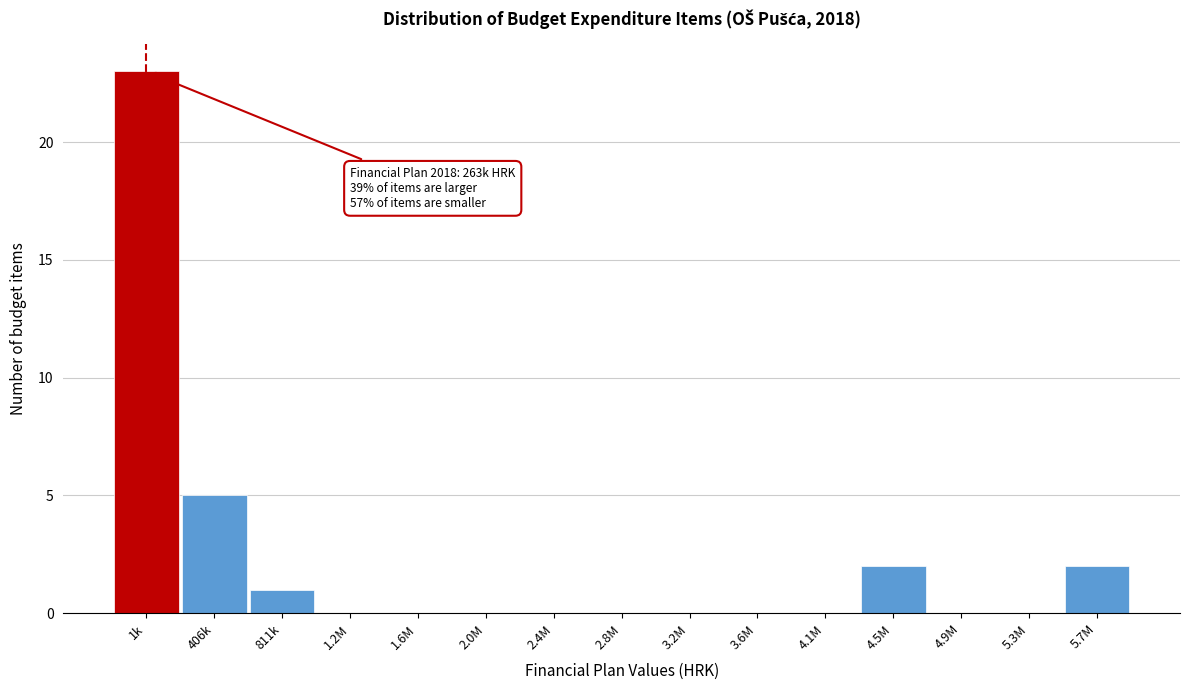

Reading left to right, list all the values displayed in this chart.

1k=23	406k=5	811k=1	1.2M=0	1.6M=0	2.0M=0	2.4M=0	2.8M=0	3.2M=0	3.6M=0	4.1M=0	4.5M=2	4.9M=0	5.3M=0	5.7M=2